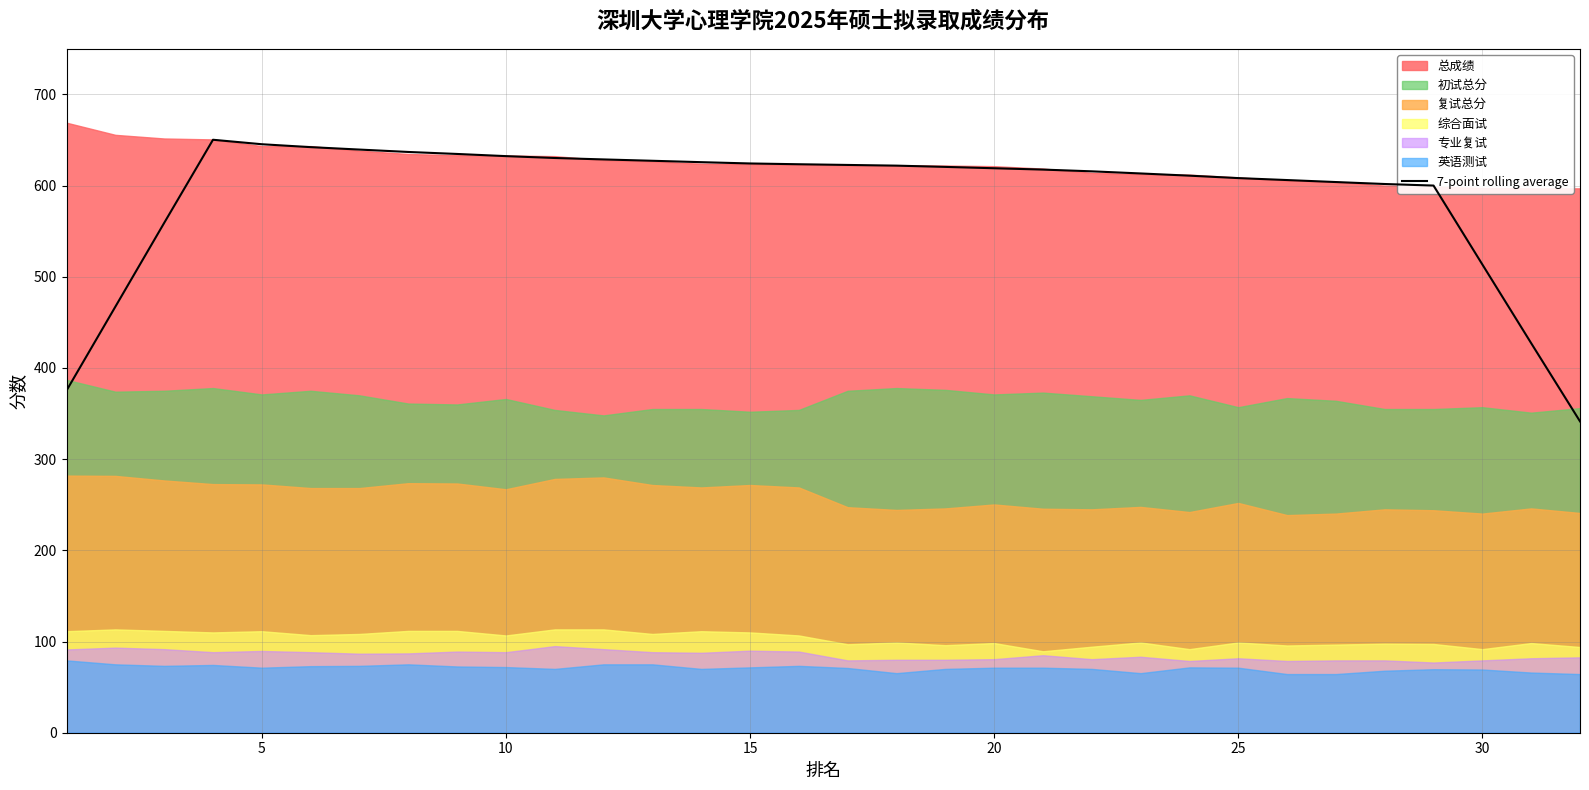

Does the chart display data point markers on the line(s)?

No